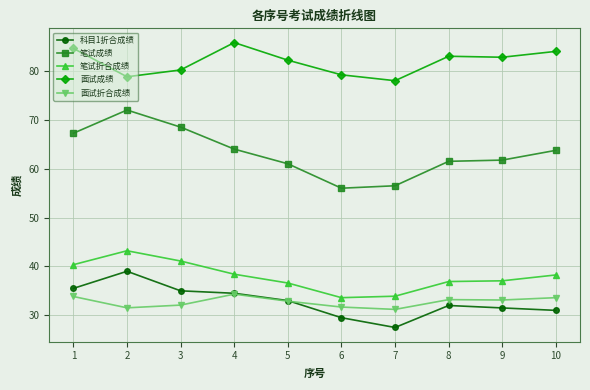

What is the difference between the highest and lowest values at 6?

49.7